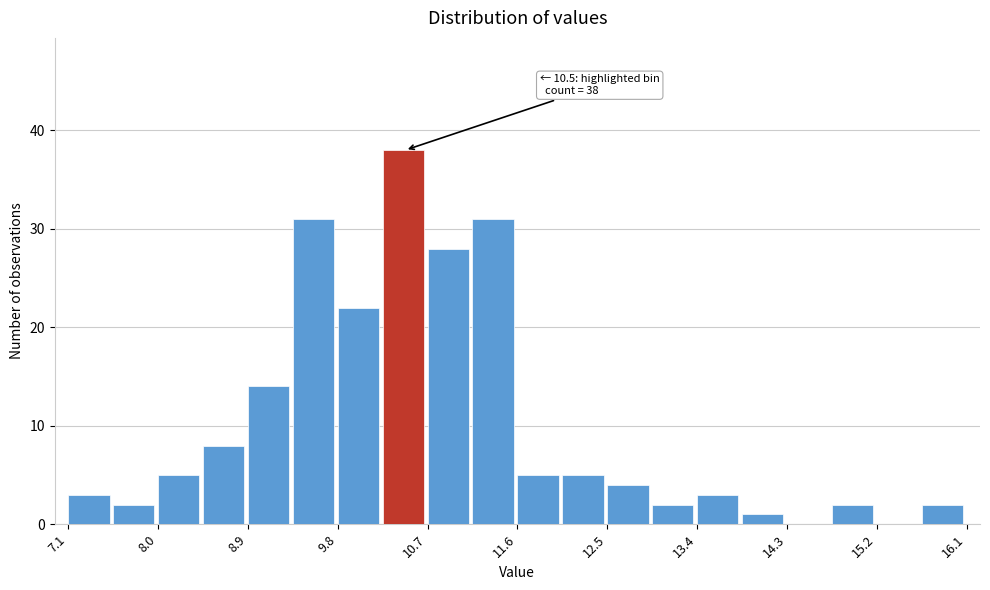

Over which range of the x-axis is the bar tallest?

10.25 to 10.70